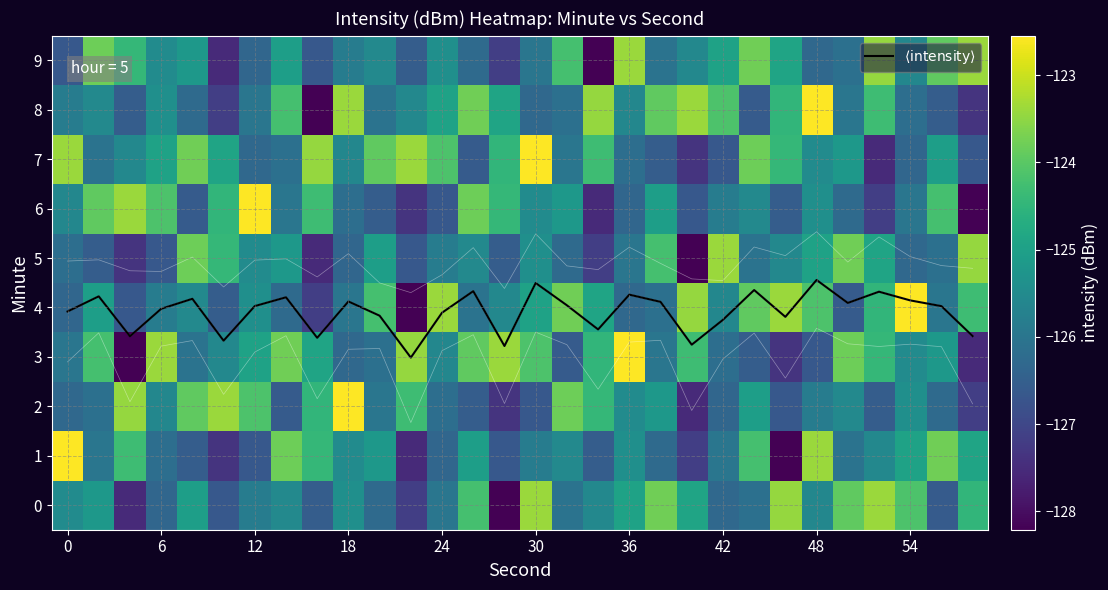

Which series has the largest total across all categories?

$\langle \mathrm{intensity} \rangle$